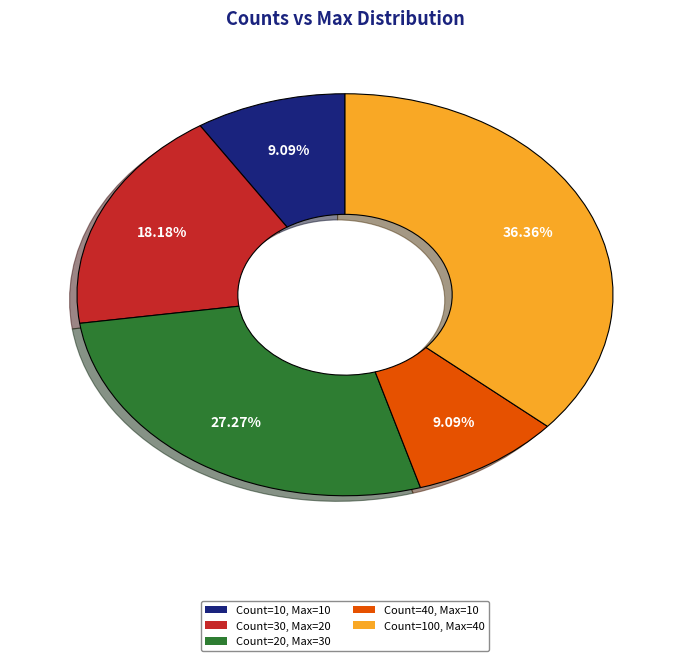

Is the sum of Count=100, Max=40 and Count=30, Max=20 greater than half?

Yes